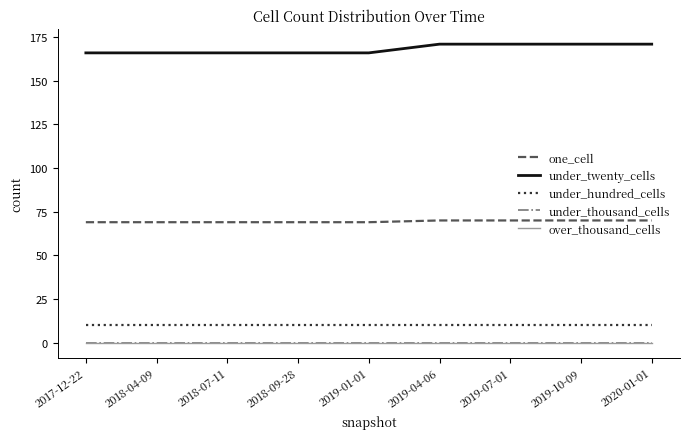

Does the chart have visible grid lines?

No